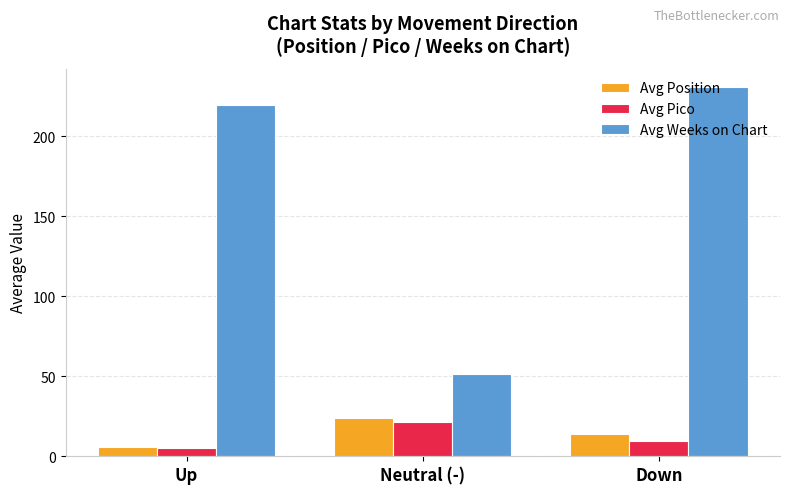

How many series are shown in this chart?

3